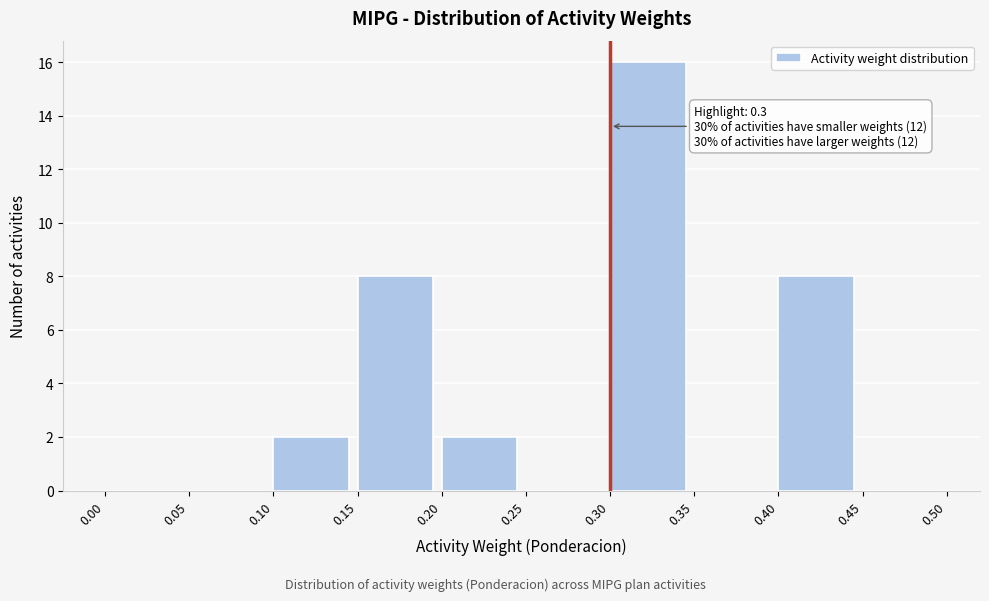

Which range on the x-axis has the tallest bar?

0.30 to 0.35